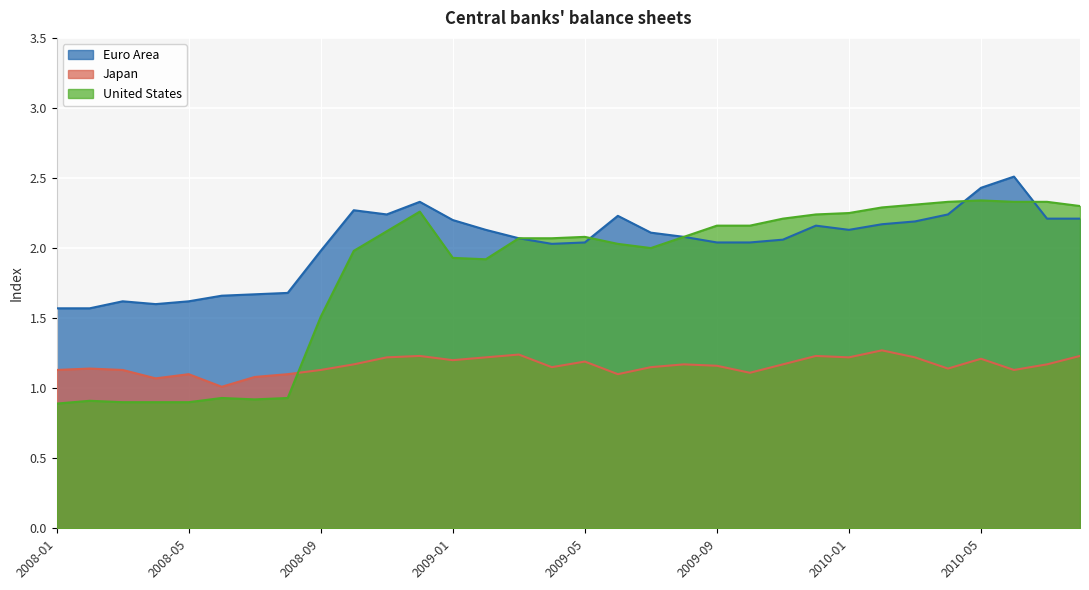

What is the difference between the highest and lowest values at 2009-02?

0.9